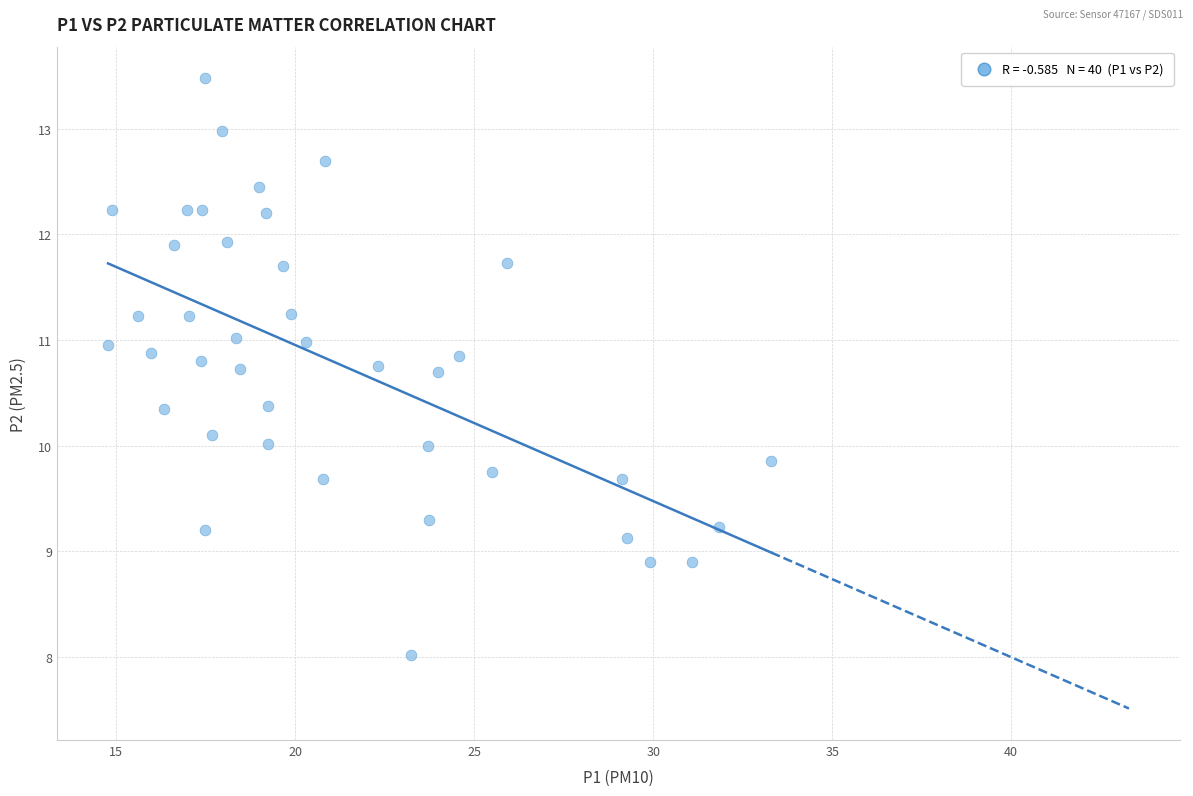

What is the range of Y values (max minus min)?

5.5